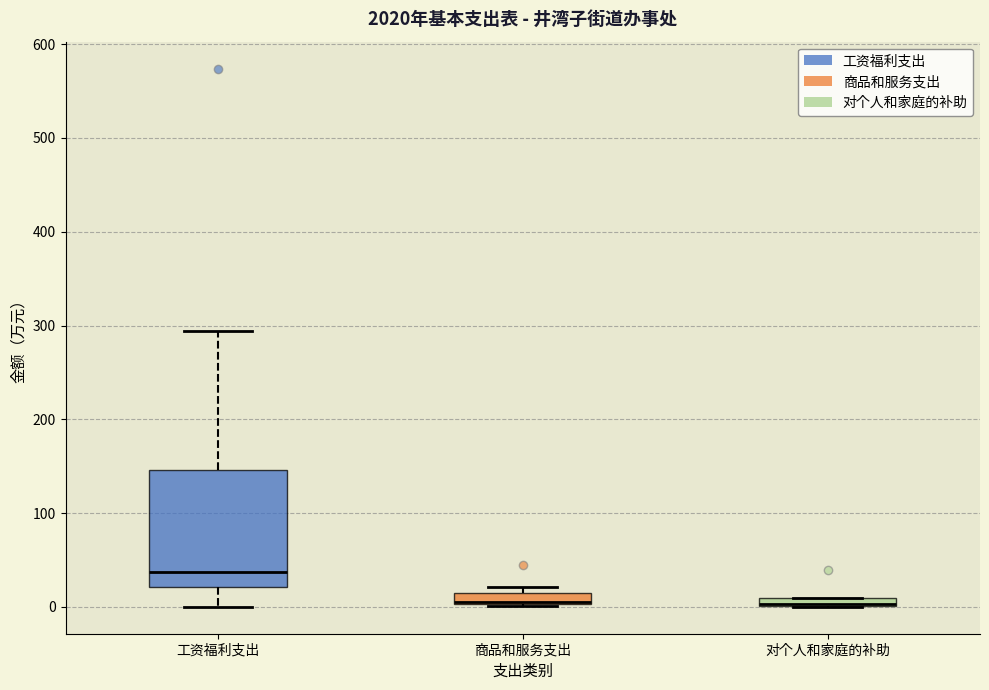

Where does the lower whisker of the box for 工资福利支出 end on the y-axis? The values are not printed on the chart, so give them approximately, as read against the axis.

0